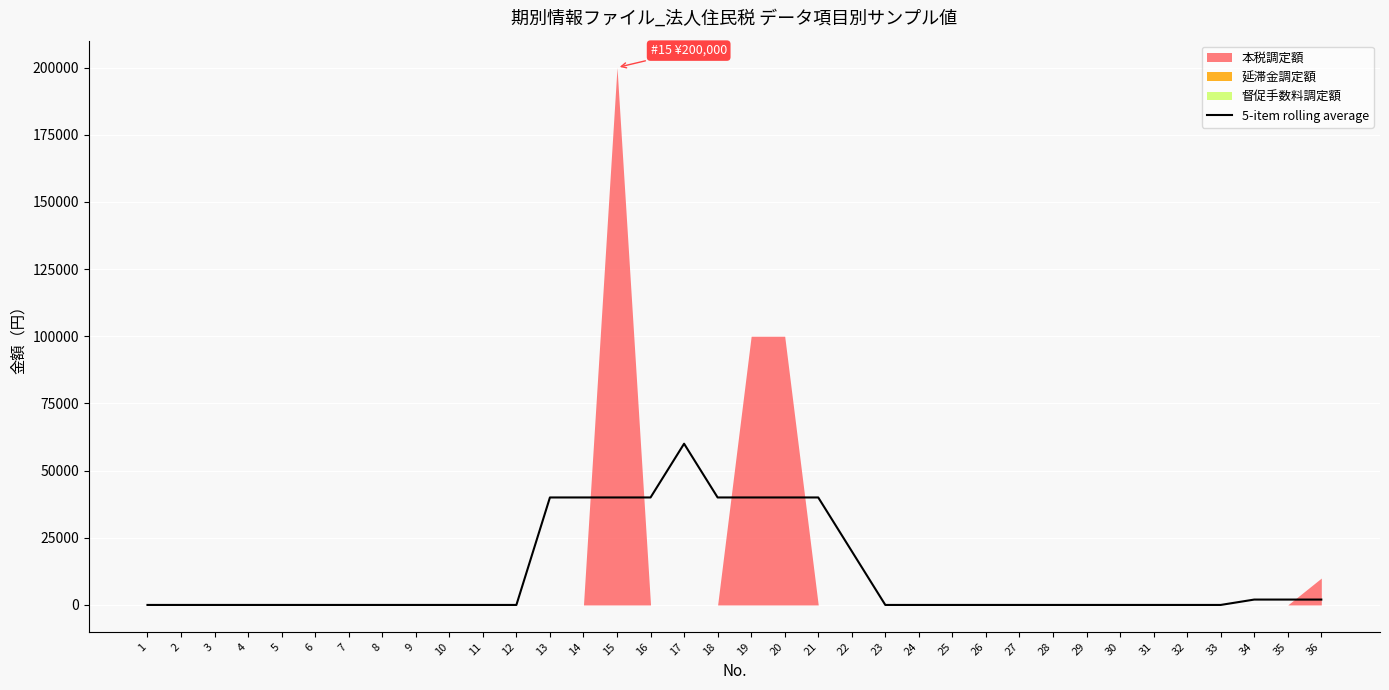

Reading left to right, list all the values displayed in this chart.

0	0	0	0	0	0	0	0	0	0	0	0	40000	40000	40000	40000	60000	40000	40000	40000	40000	20000	0	0	0	0	0	0	0	0	0	0	0	2000	2000	2000